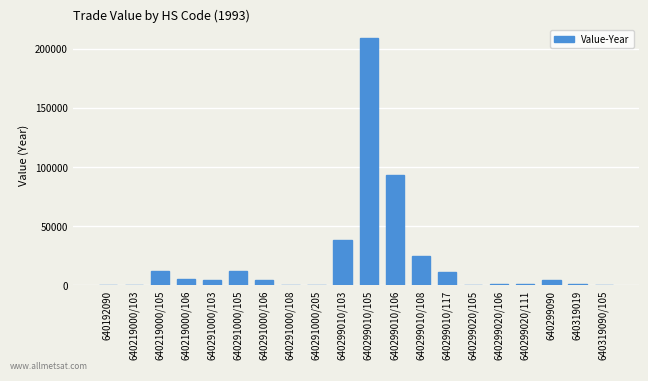

What is the change in value from 640219000/106 to 640291000/108?

-5070